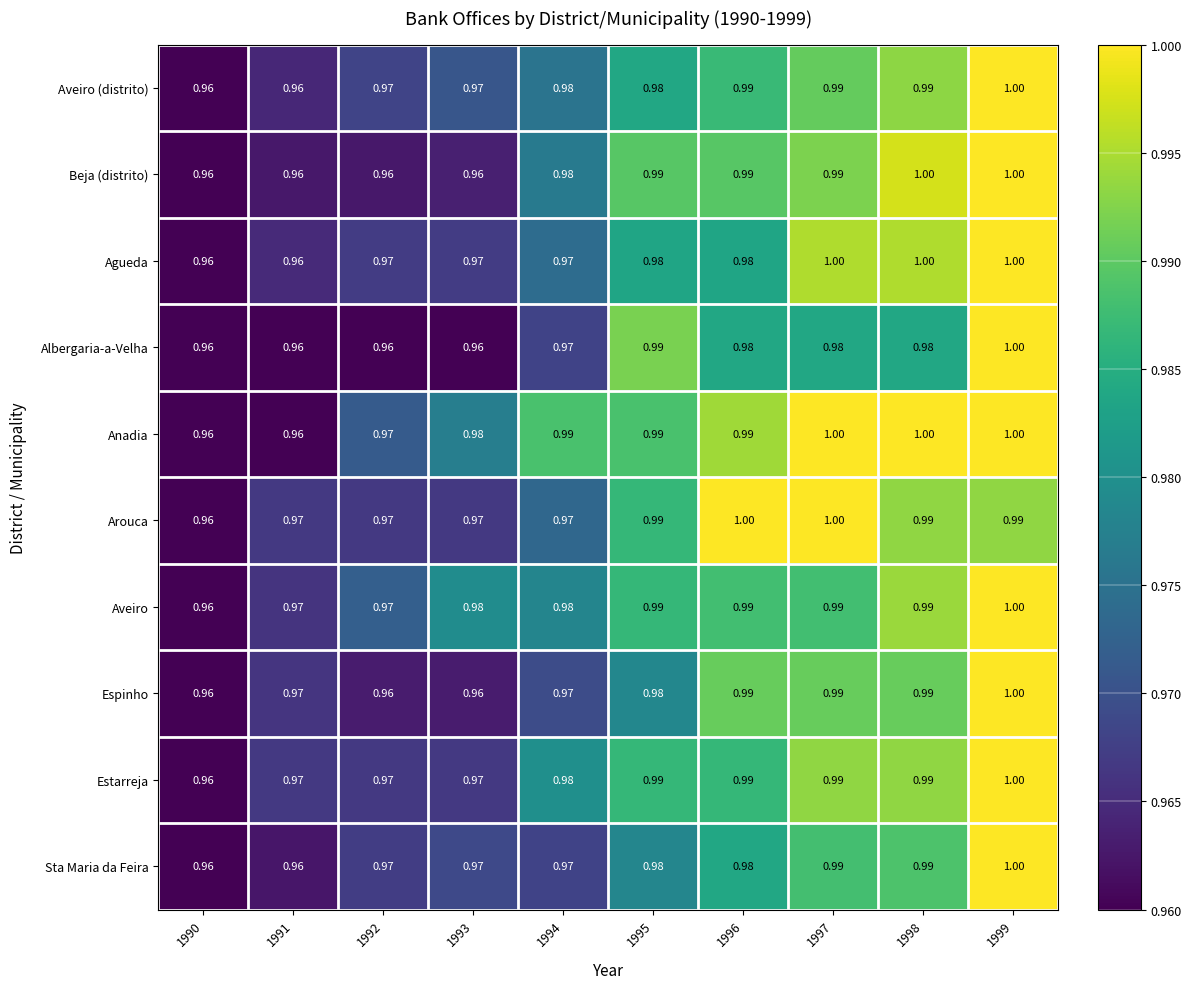

Which series has the largest total across all categories?

Anadia